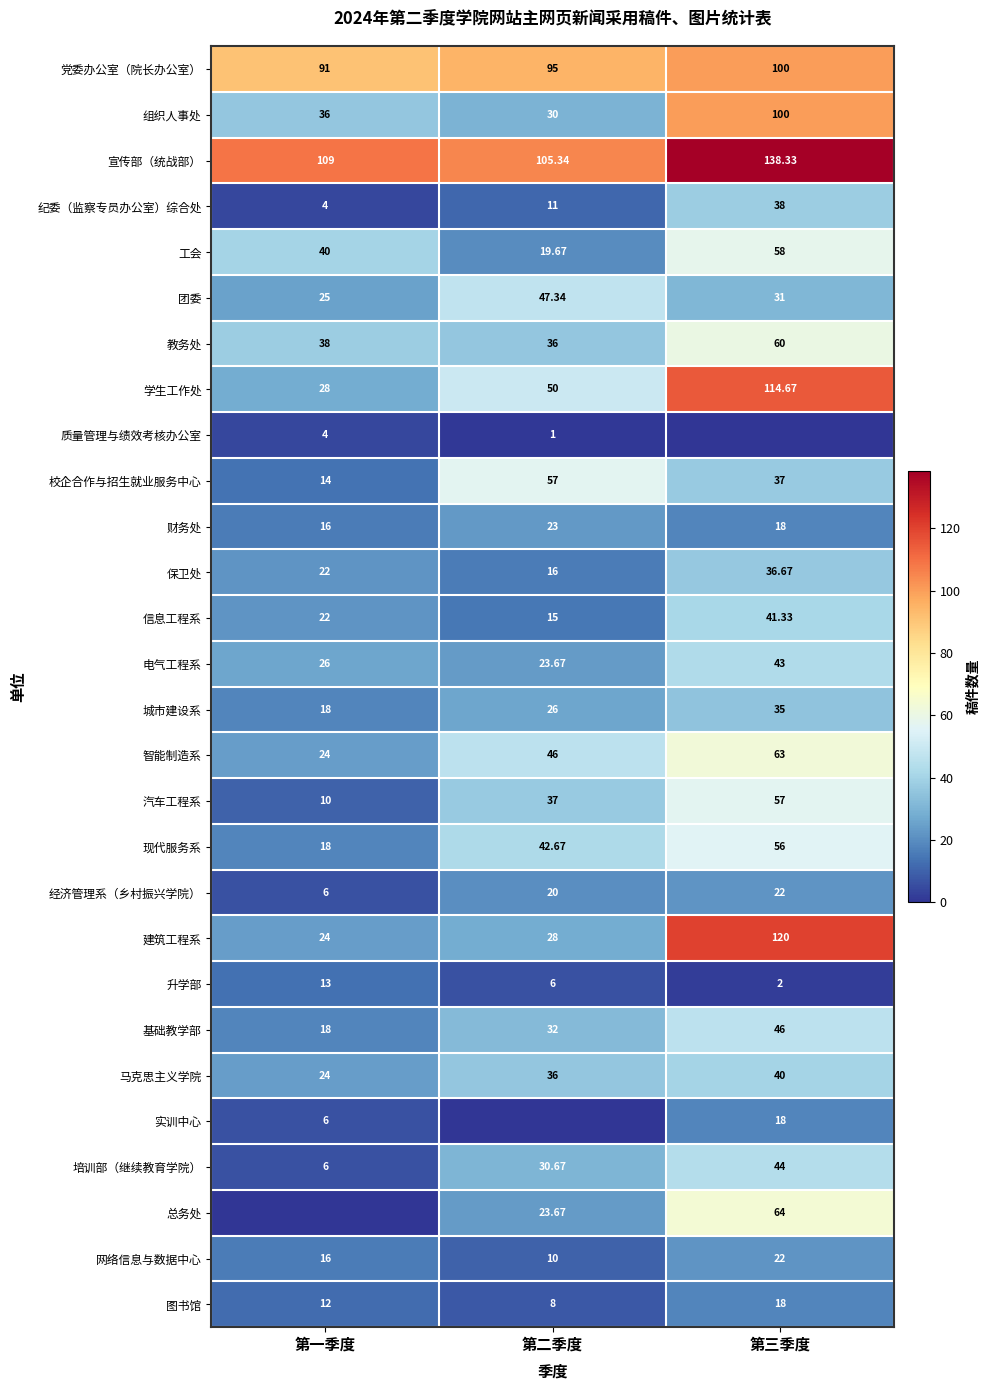

Count the number of categories in the chart.

3